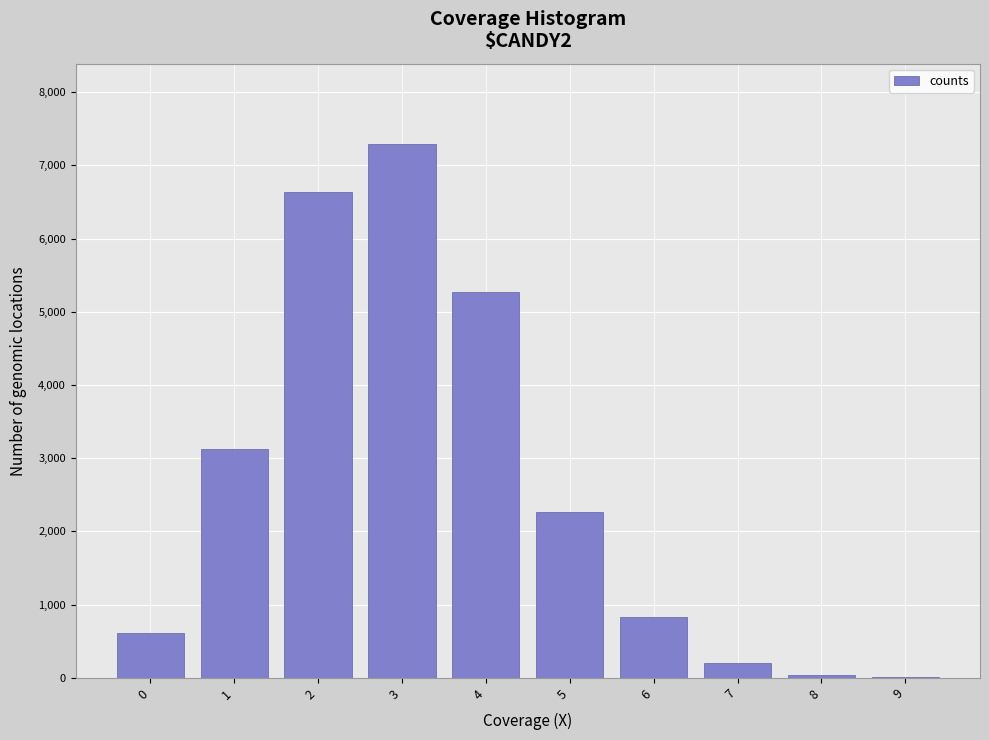

Reading left to right, transcribe all the data shown in this chart.

0=613	1=3125	2=6639	3=7294	4=5272	5=2267	6=826	7=209	8=40	9=5